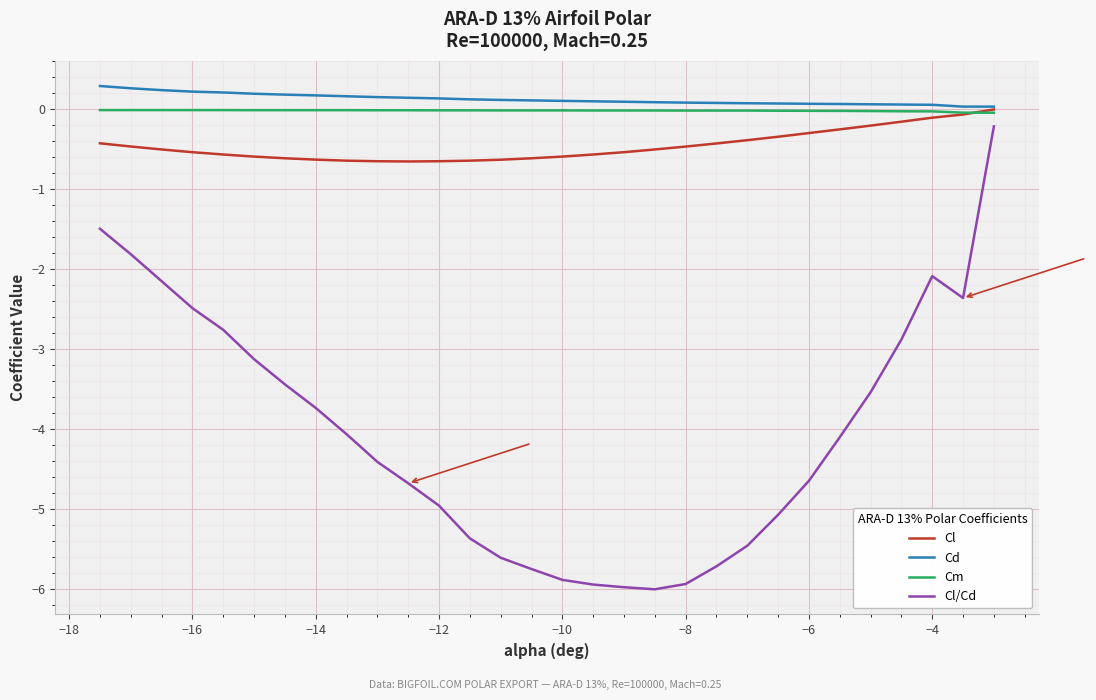

What is the maximum value shown in the chart?

0.3